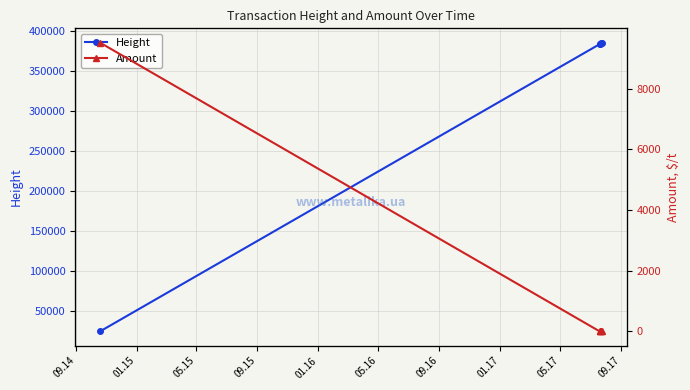

True or false: Height has more than 2 interior local peaks.

False